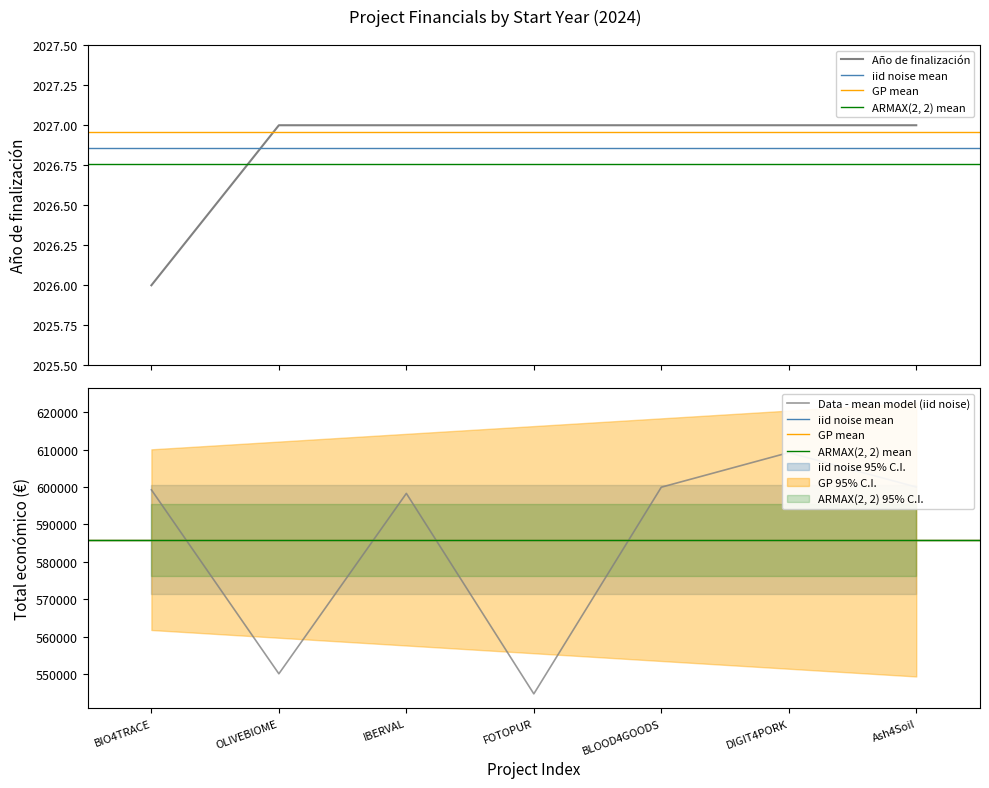

Reading right to left, what are all the values shown in this chart?

Total económico: 600000	609206	599960	544746	598303	550111	599262
Año de finalización: 2027	2027	2027	2027	2027	2027	2026